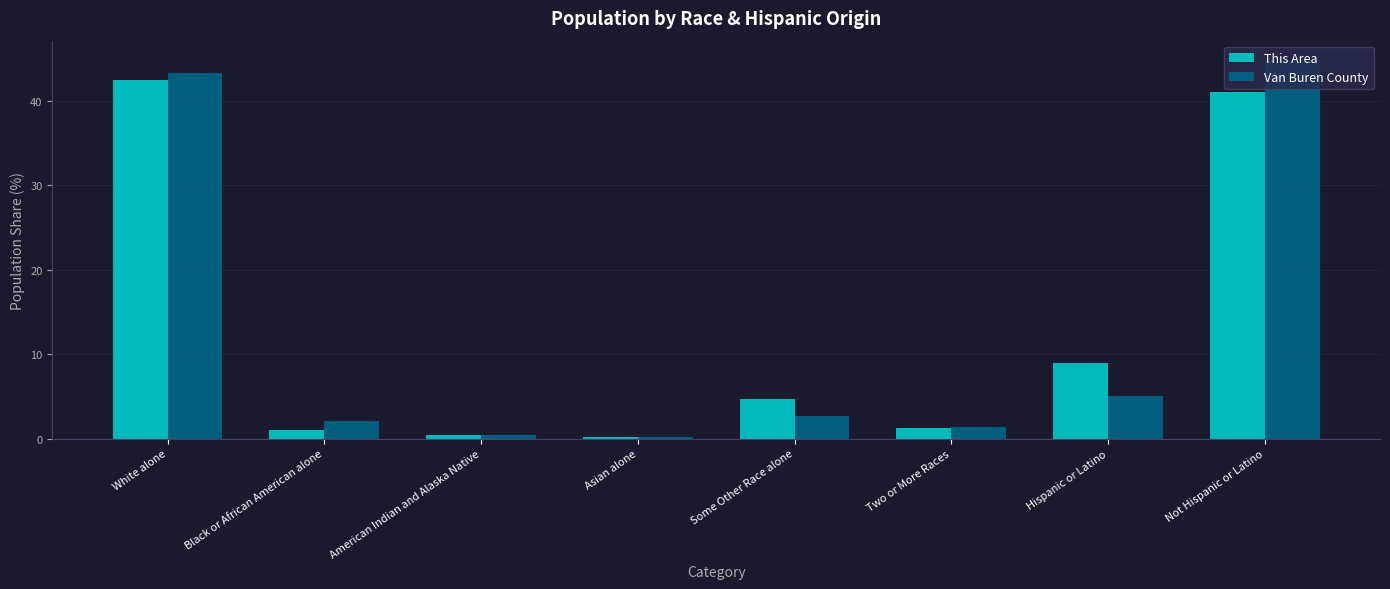

Reading left to right, extract all data points from this chart.

This Area: White alone=42.5	Black or African American alone=1.0	American Indian and Alaska Native=0.5	Asian alone=0.2	Some Other Race alone=4.6	Two or More Races=1.3	Hispanic or Latino=8.9	Not Hispanic or Latino=41.1
Van Buren County: White alone=43.4	Black or African American alone=2.0	American Indian and Alaska Native=0.4	Asian alone=0.2	Some Other Race alone=2.6	Two or More Races=1.3	Hispanic or Latino=5.1	Not Hispanic or Latino=44.9